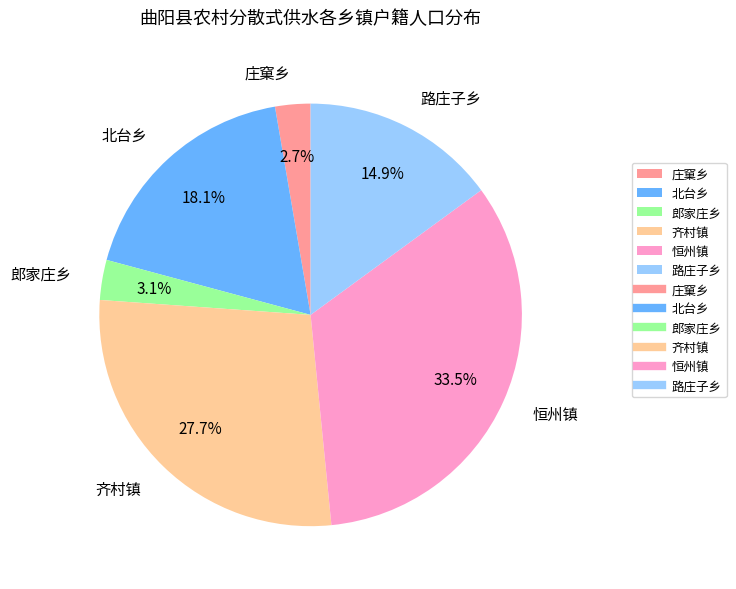

Is 齐村镇 the majority of the pie?

No